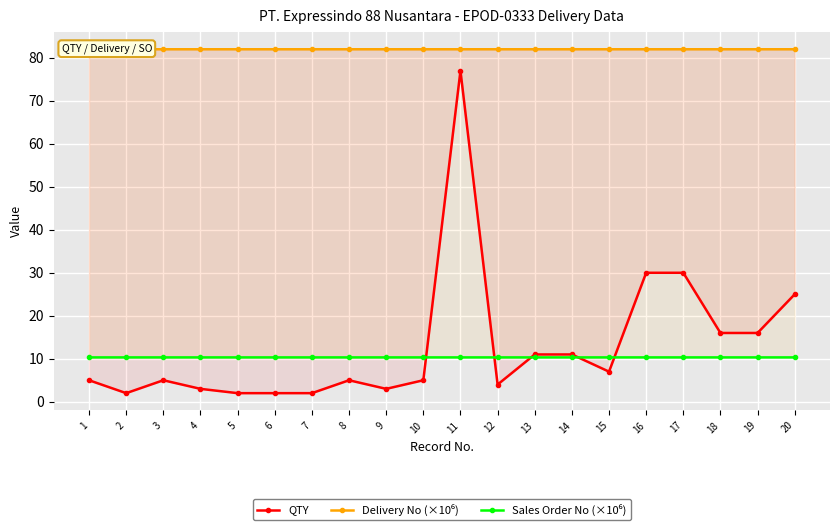

List the labels in order of QTY value, smallest first.

2, 5, 6, 7, 4, 9, 12, 1, 3, 8, 10, 15, 13, 14, 18, 19, 20, 16, 17, 11